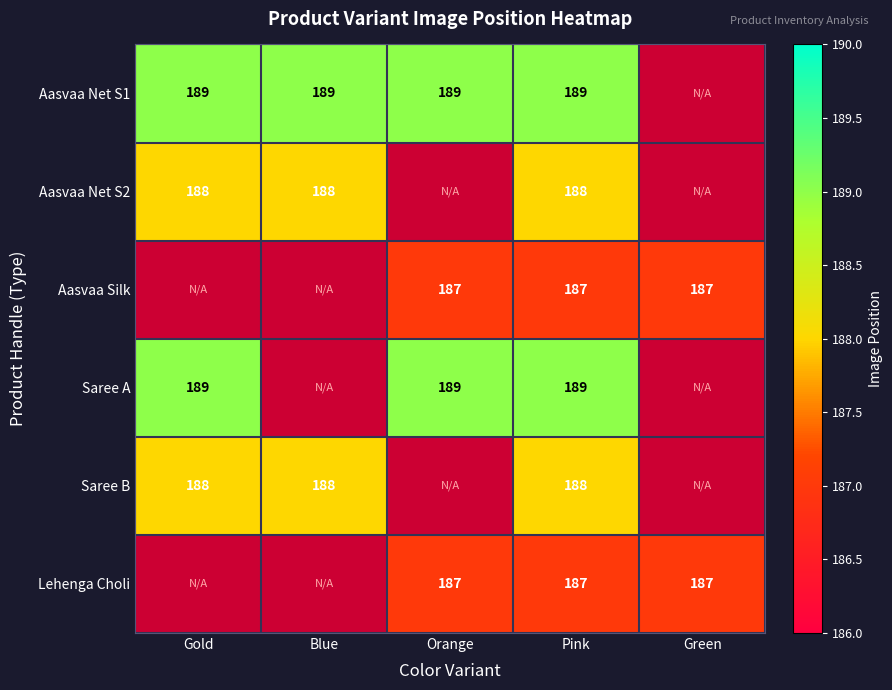

Which label corresponds to the smallest value in the chart?

Orange